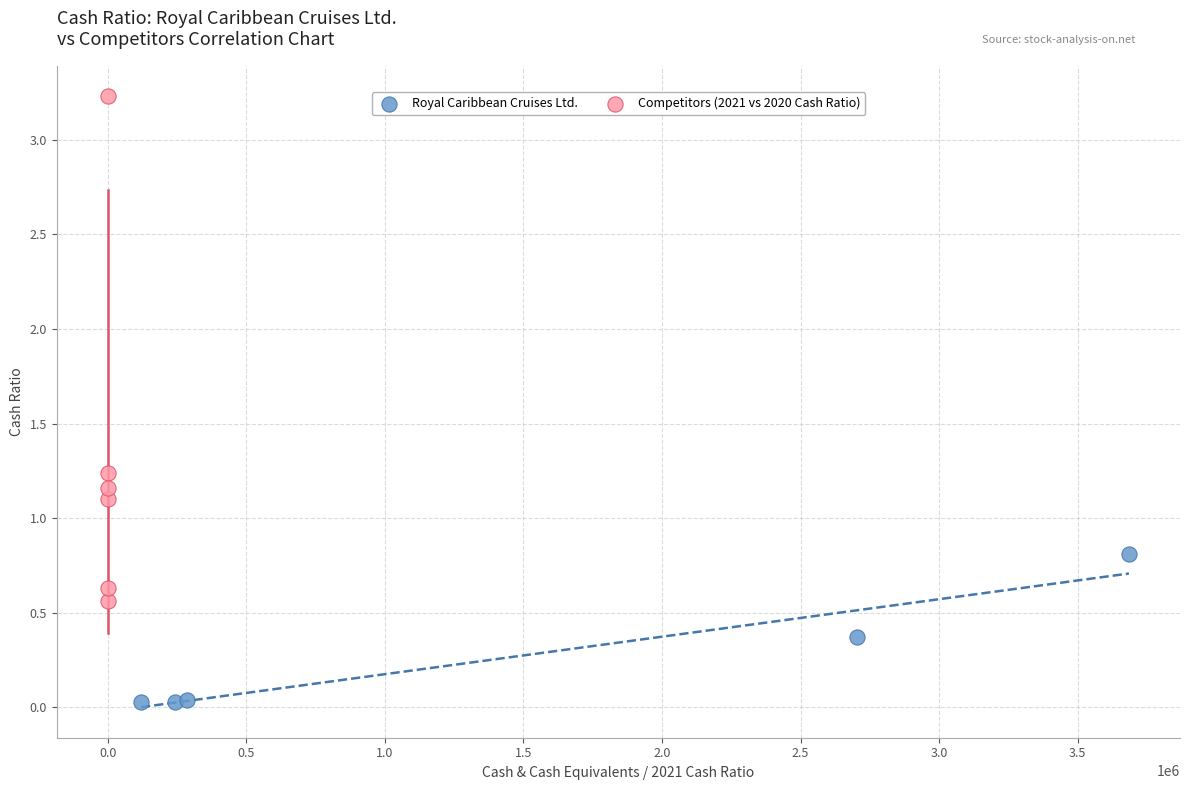

Which series reaches the minimum Y coordinate?

Royal Caribbean Cruises Ltd.